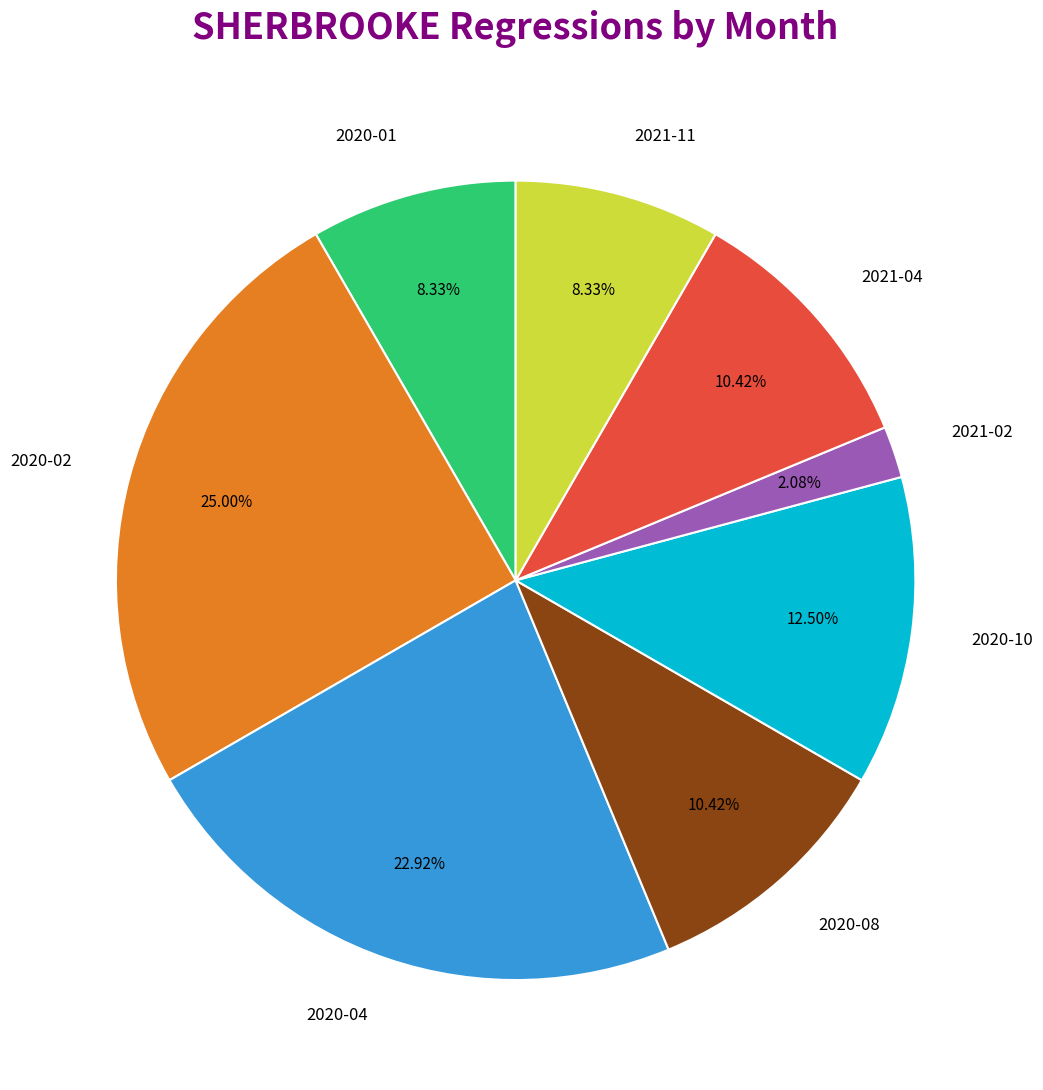

Does 2020-02 account for over 50% of the chart?

No